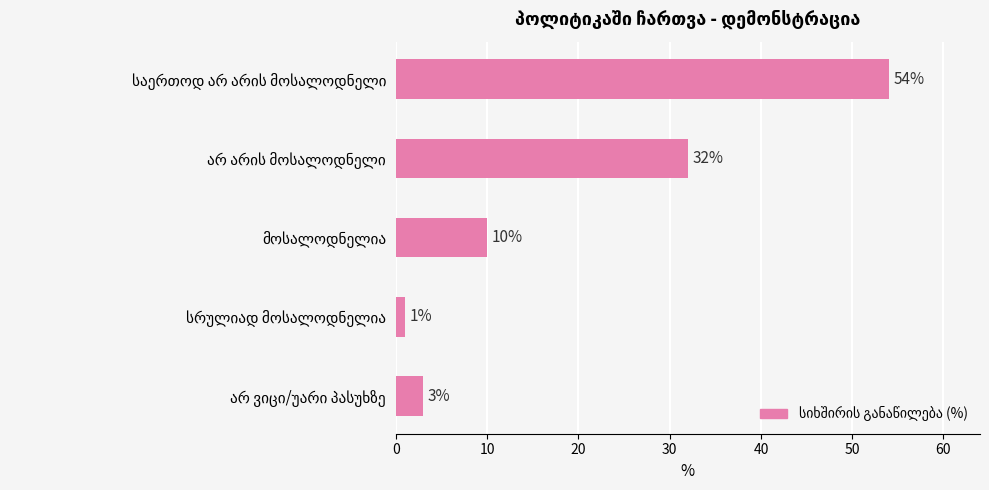

Reading top to bottom, extract all data points from this chart.

54	32	10	1	3